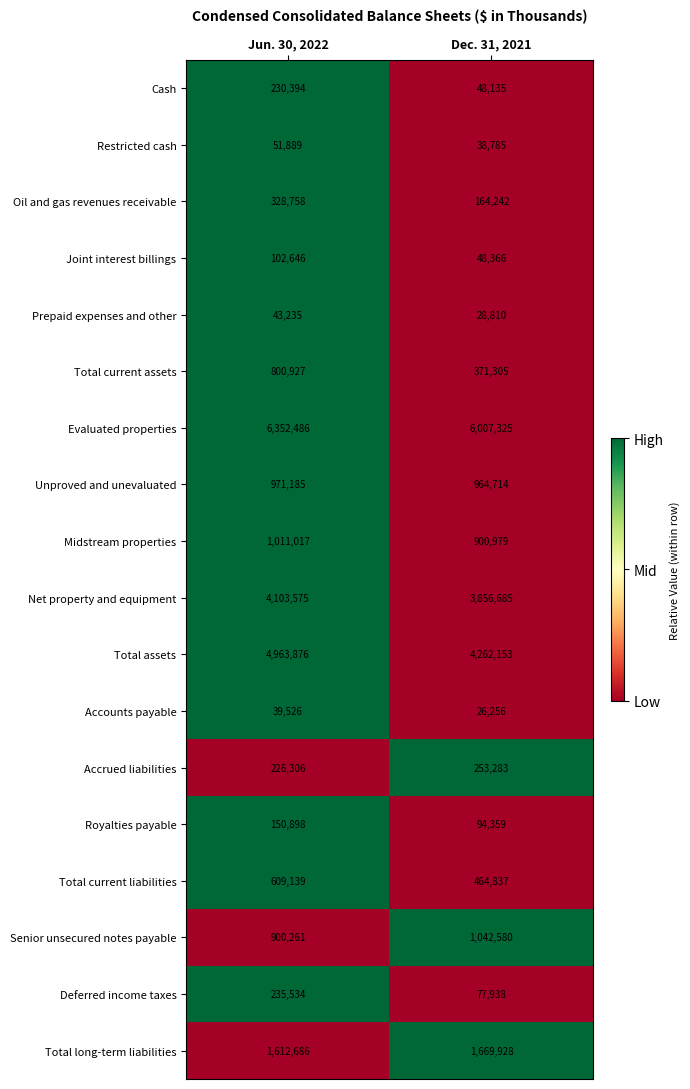

Where is Total assets nearest to the value 4613014?

Dec. 31, 2021